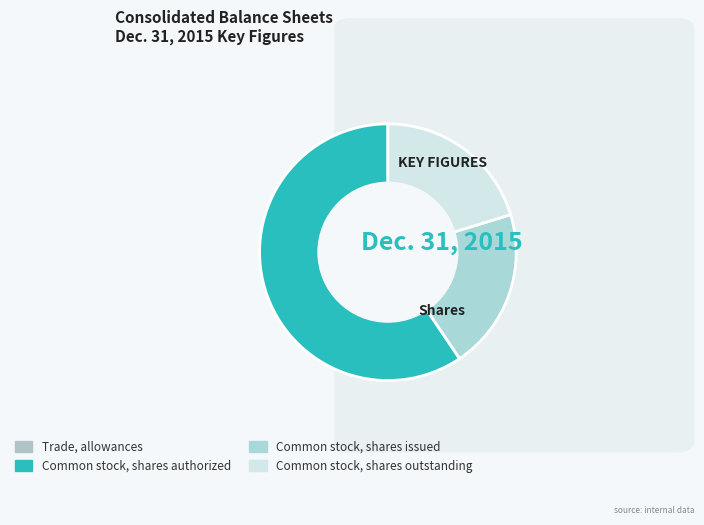

Between Trade, allowances and Common stock, shares outstanding, which is larger?

Common stock, shares outstanding